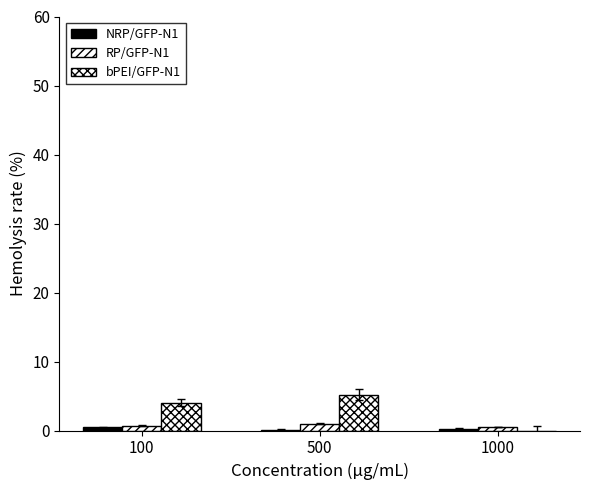

Does the chart contain stacked bars?

No